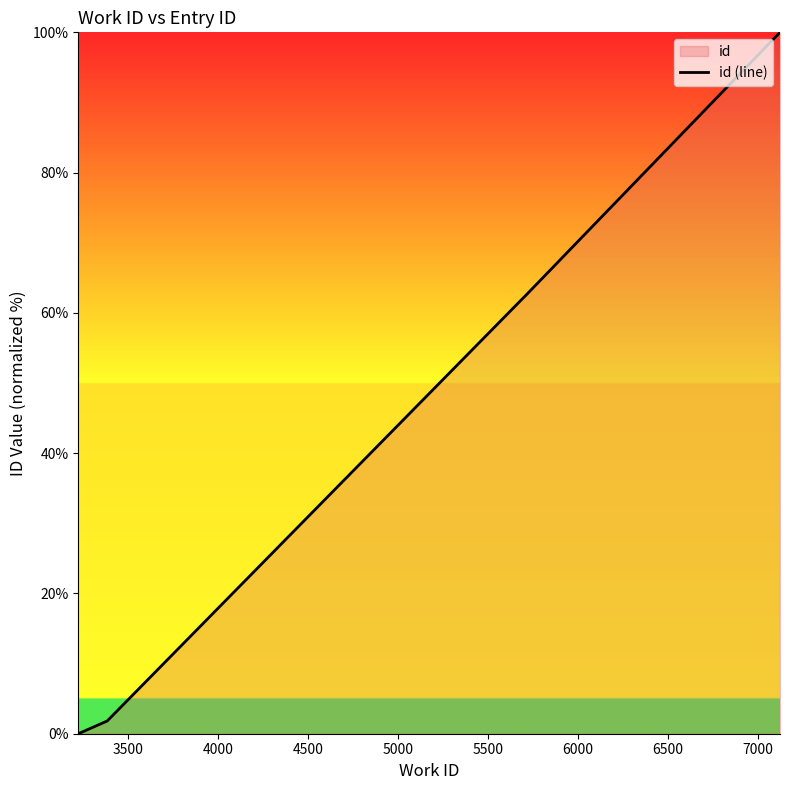

How many positive values are there?

5